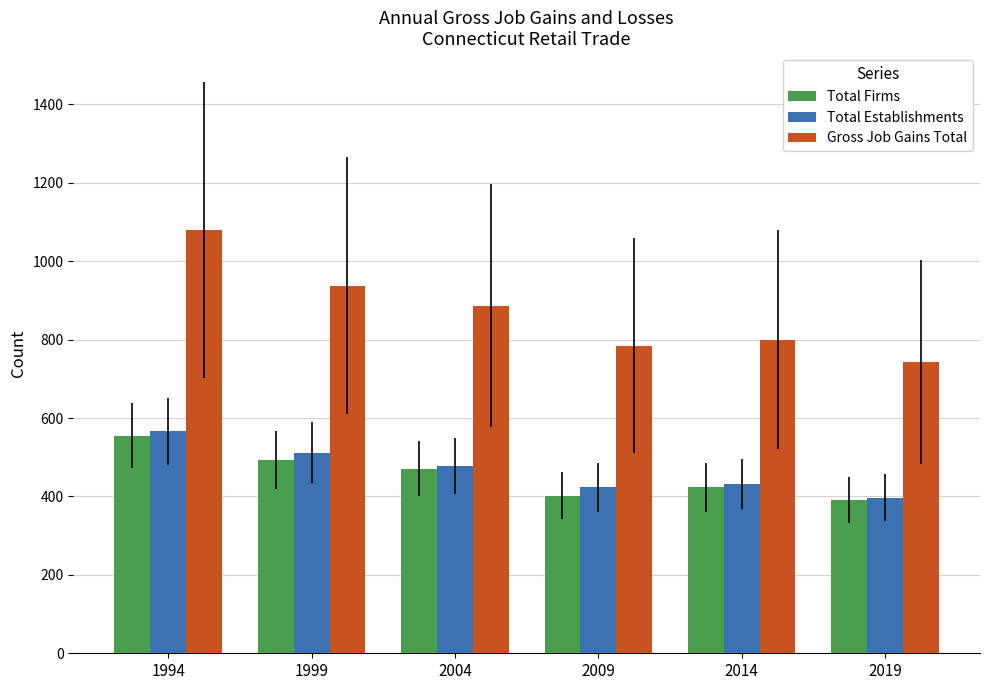

What is the difference between the Total Establishments values at 2014 and 1994?

134